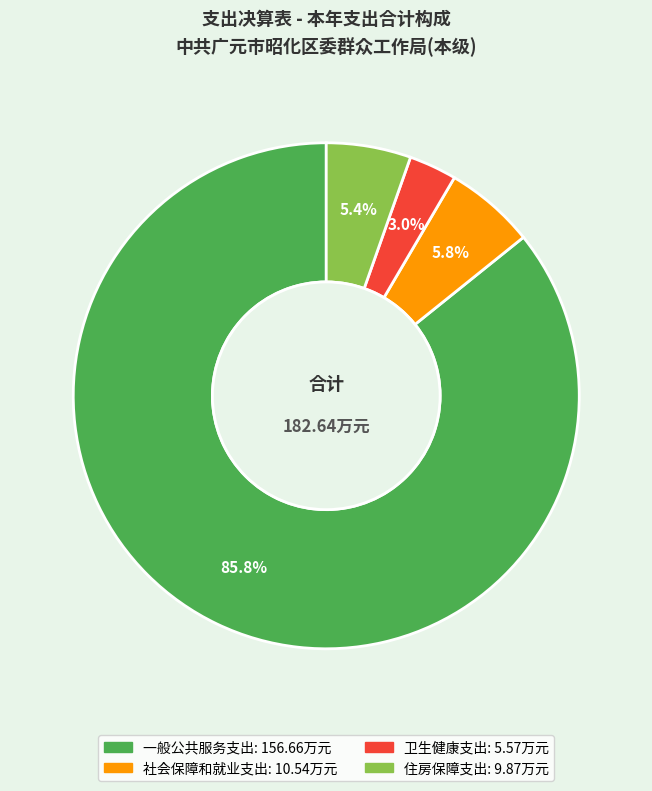

Which slice represents more than half of the pie?

一般公共服务支出